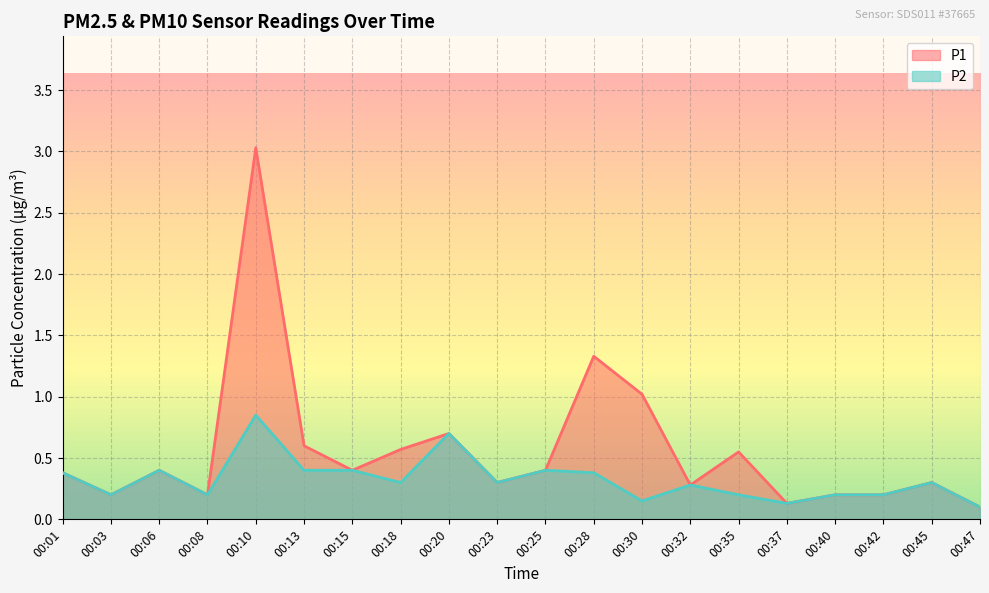

The P2 series shows 0.1 at 00:08. True or false?

False